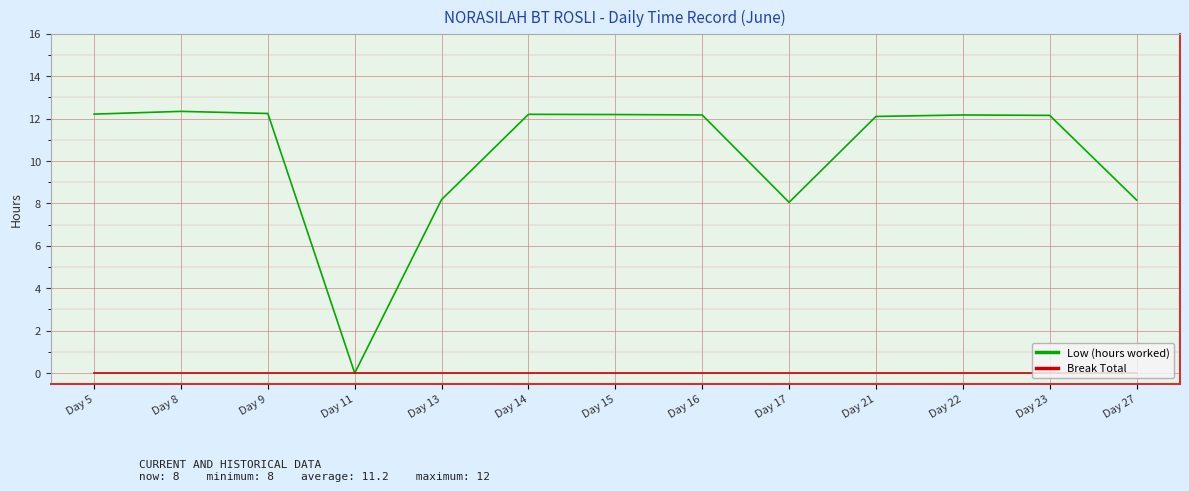

How many lines are shown in the chart?

2